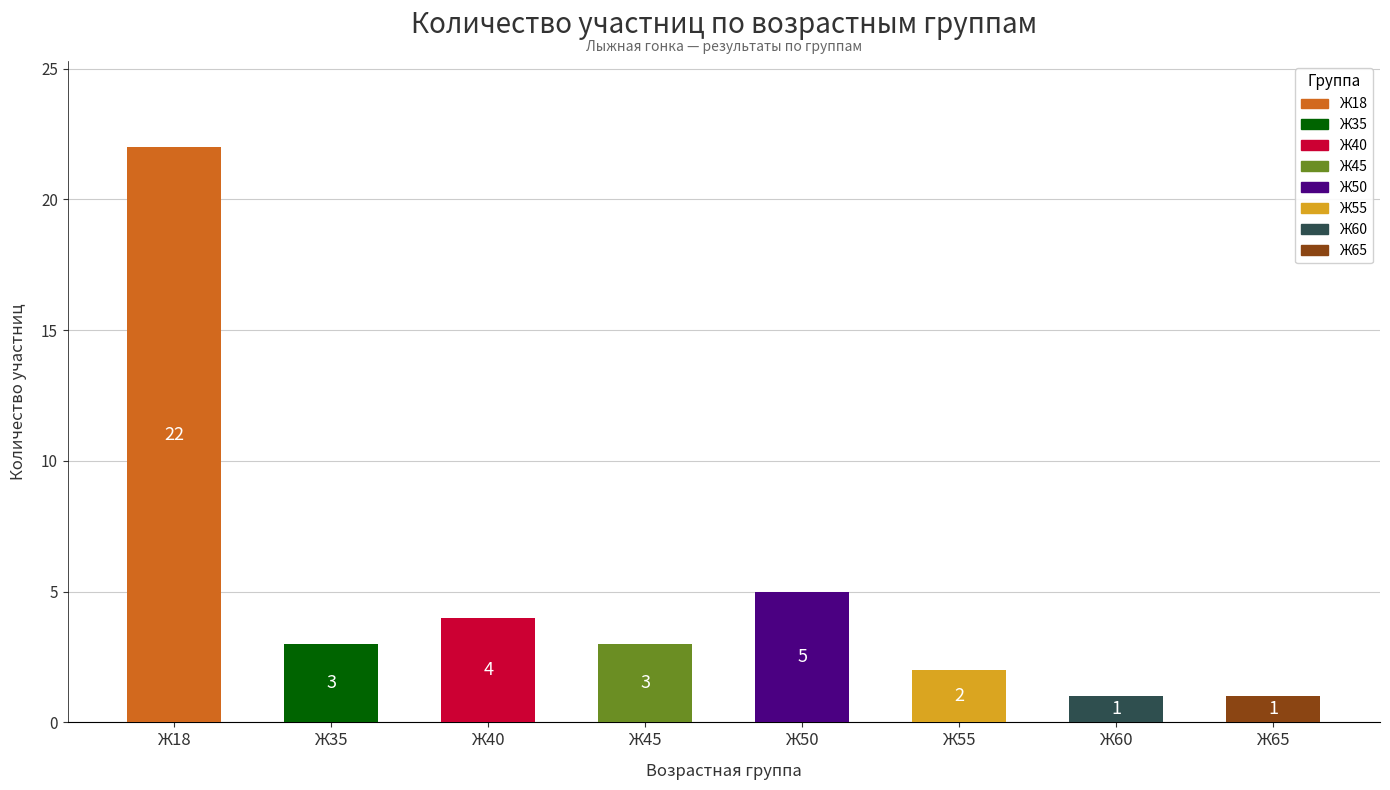

What is the greatest value displayed?

22